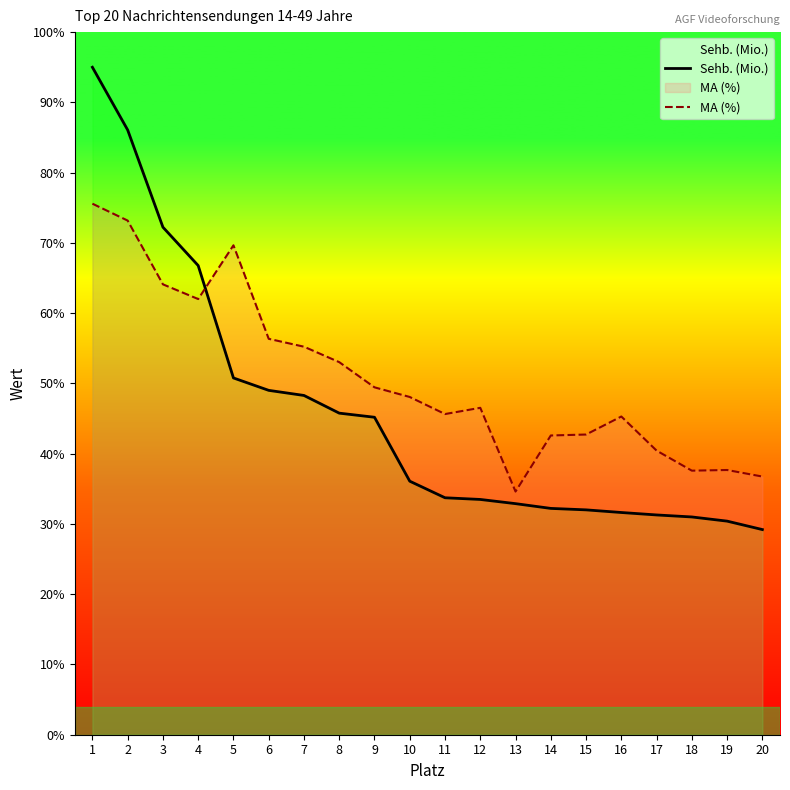

Rank the categories by MA (%) value from lowest to highest.

13, 20, 18, 19, 17, 14, 15, 16, 11, 12, 10, 9, 8, 7, 6, 4, 3, 5, 2, 1